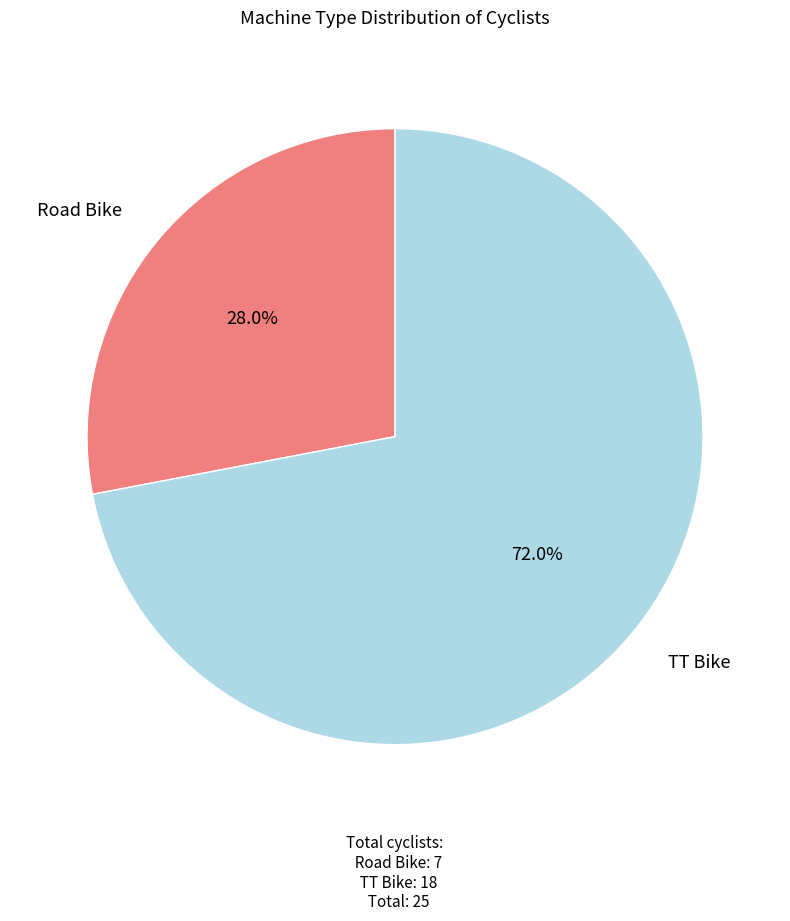

Is there any slice that represents more than half of the pie?

Yes